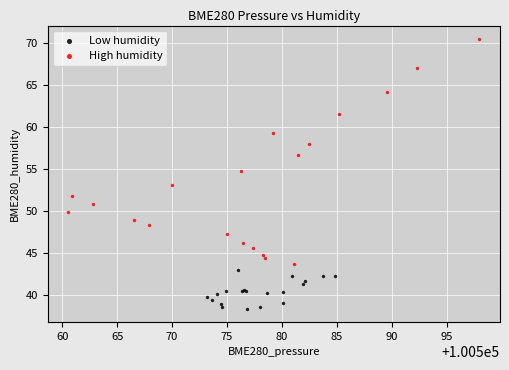

Which series contains the highest Y value?

High humidity